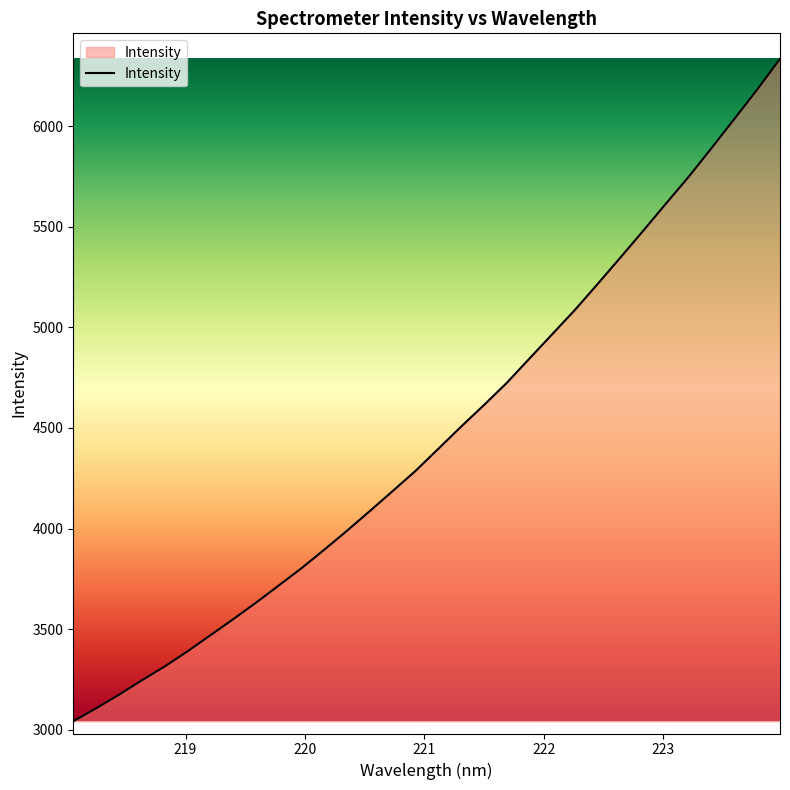

How many lines are shown in the chart?

1